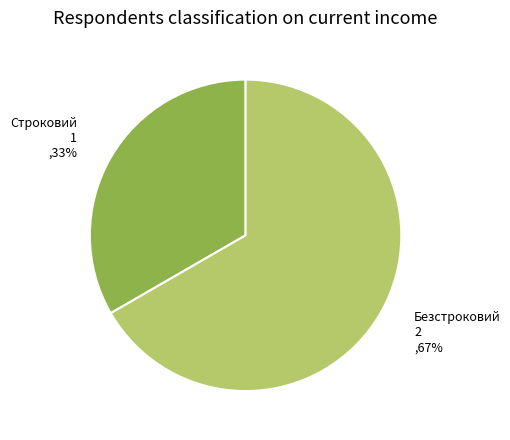

Does any single category account for the majority?

Yes